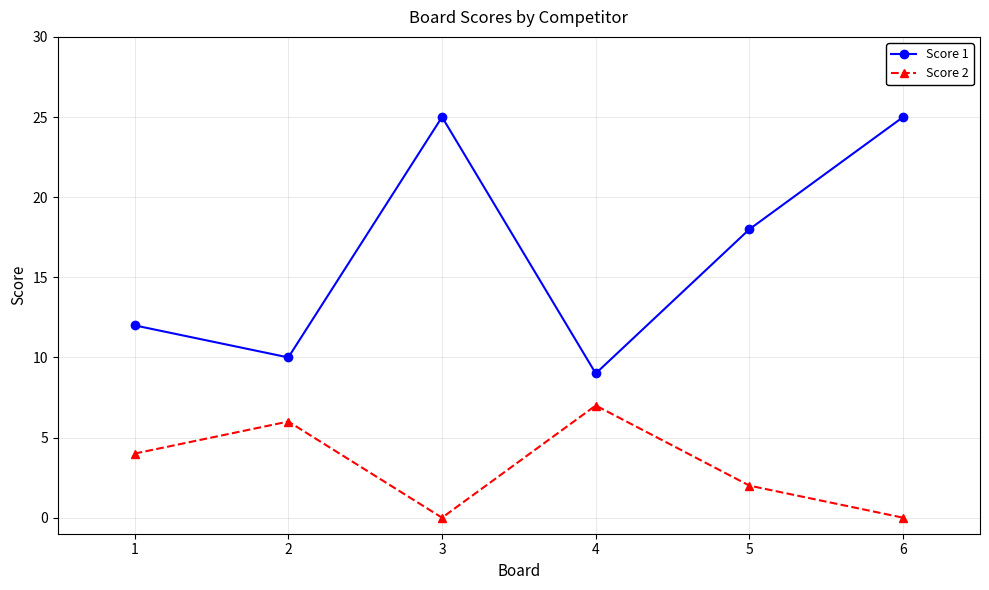

True or false: Score 2 has more than 1 interior local peaks.

True